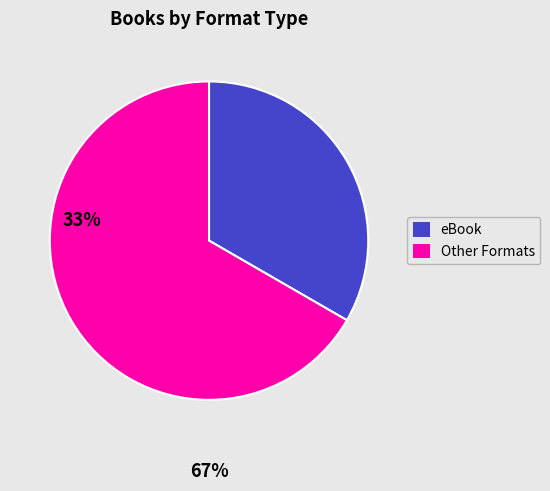

How many slices are in this pie chart?

2